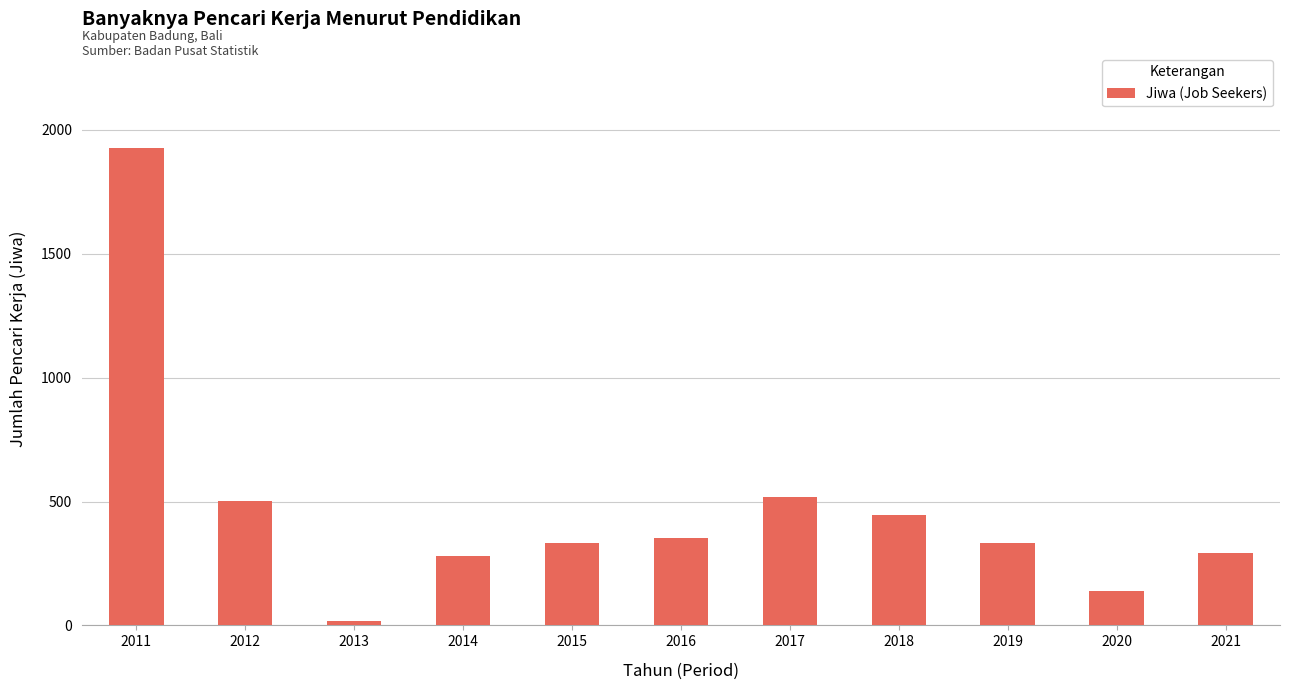

The value at 2021 is 294. True or false?

True